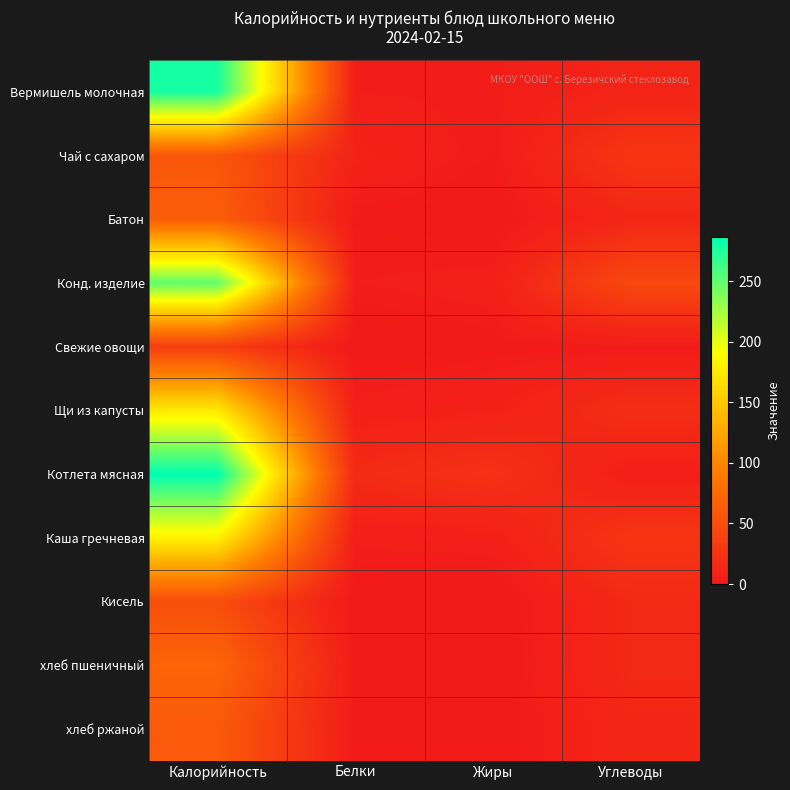

Reading right to left, transcribe all the data shown in this chart.

Вермишель молочная: Углеводы=10.4	Жиры=3.9	Белки=4.4	Калорийность=278.3
Чай с сахаром: Углеводы=26.0	Жиры=3.1	Белки=8.9	Калорийность=58.0
Батон: Углеводы=12.5	Жиры=0.8	Белки=1.9	Калорийность=65.0
Конд. изделие: Углеводы=44.6	Жиры=5.9	Белки=4.5	Калорийность=250.2
Свежие овощи: Углеводы=2.5	Жиры=2.4	Белки=0.5	Калорийность=35.0
Щи из капусты: Углеводы=18.8	Жиры=7.5	Белки=5.8	Калорийность=175.1
Котлета мясная: Углеводы=5.2	Жиры=22.5	Белки=15.9	Калорийность=286.9
Каша гречневая: Углеводы=26.3	Жиры=6.1	Белки=5.4	Калорийность=181.8
Кисель: Углеводы=15.0	Жиры=0.0	Белки=0.0	Калорийность=50.0
хлеб пшеничный: Углеводы=15.1	Жиры=0.2	Белки=2.3	Калорийность=71.0
хлеб ржаной: Углеводы=12.8	Жиры=0.3	Белки=2.0	Калорийность=61.2